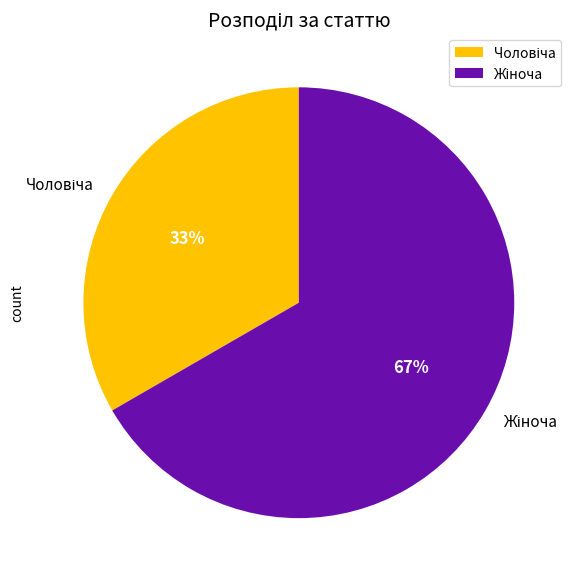

Is there any slice that represents more than half of the pie?

Yes